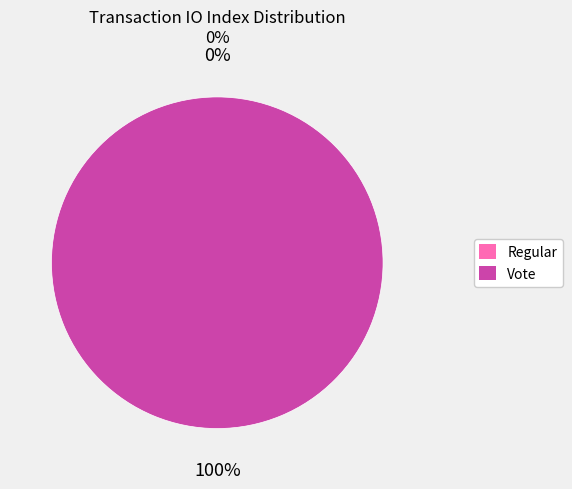

What percentage do Vote and Regular together represent?

100.0%